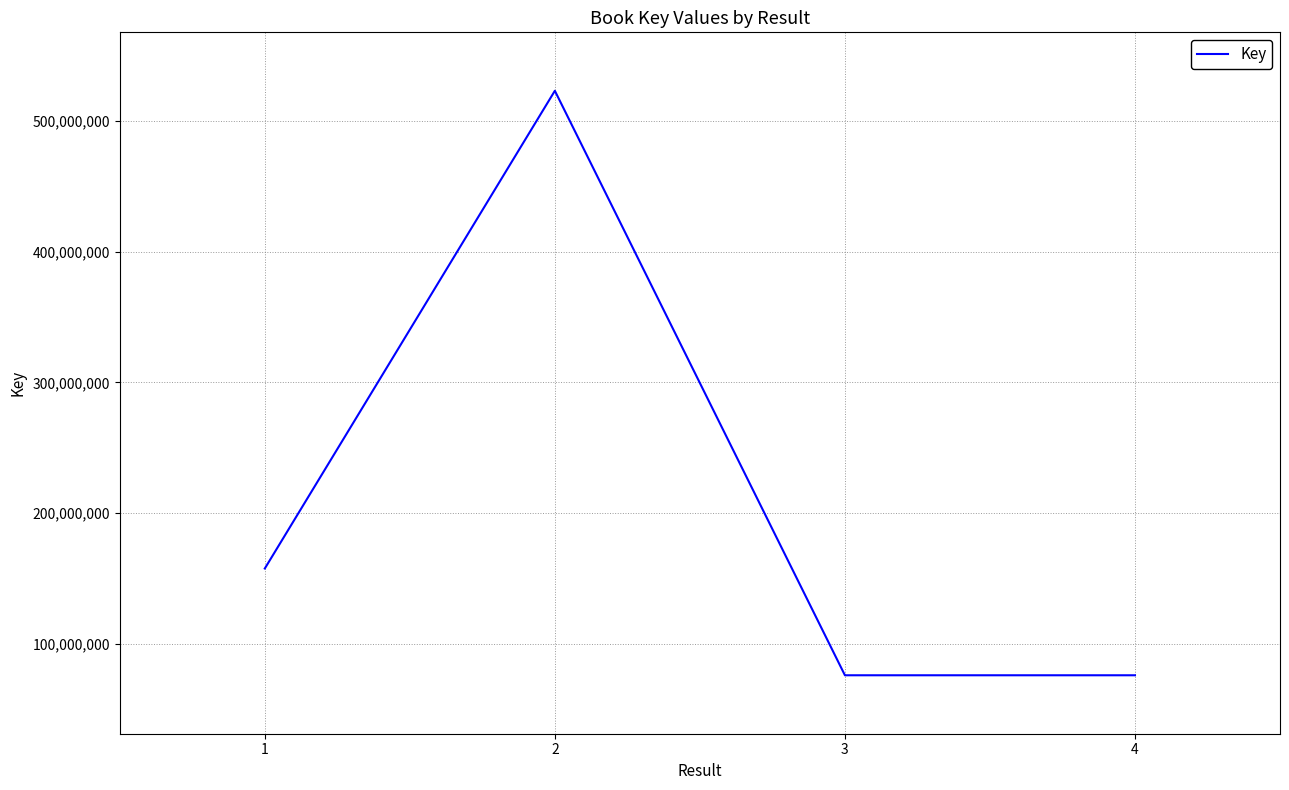

Which has a higher value, 4 or 1?

1